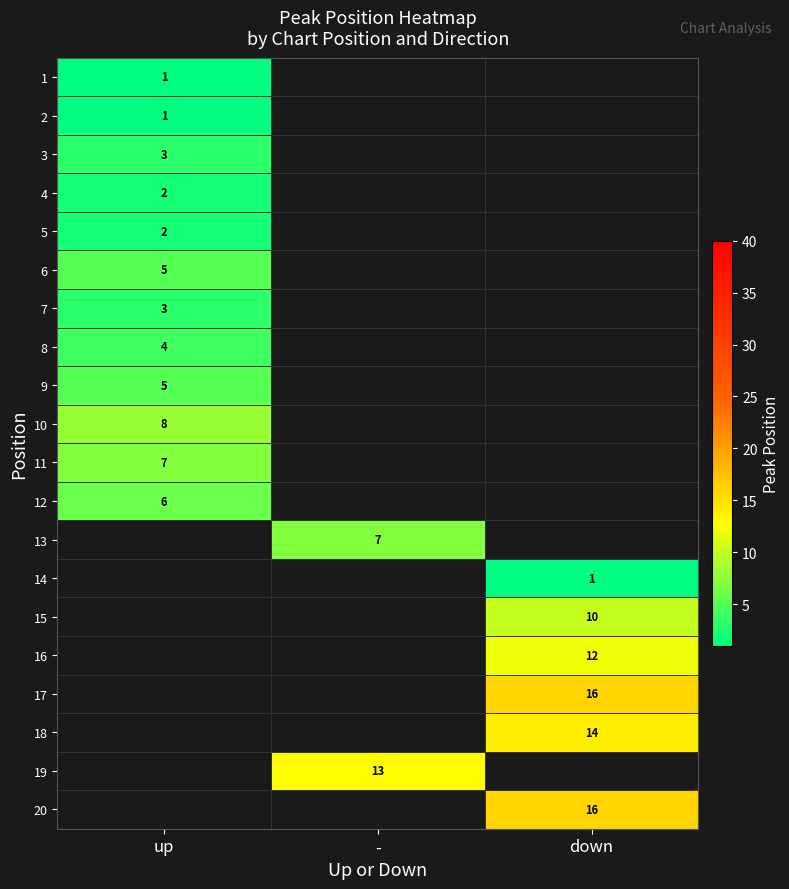

The value of 13 at - is 7. True or false?

True